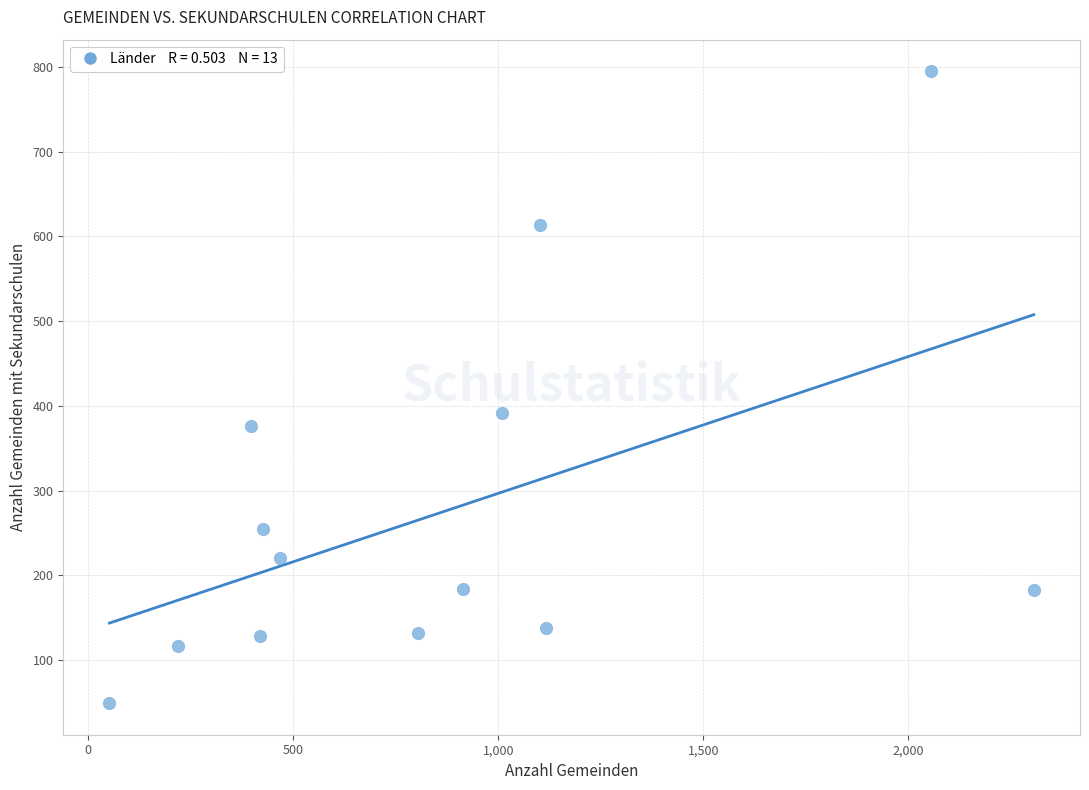

What Y value in the scatter plot is closest to 422?

391